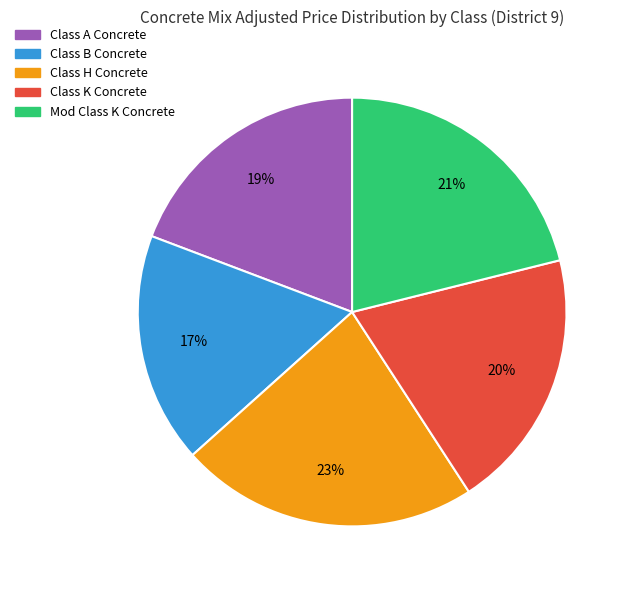

To the nearest percent, what is the difference between the Class B Concrete and Class A Concrete slice percentages?

2%